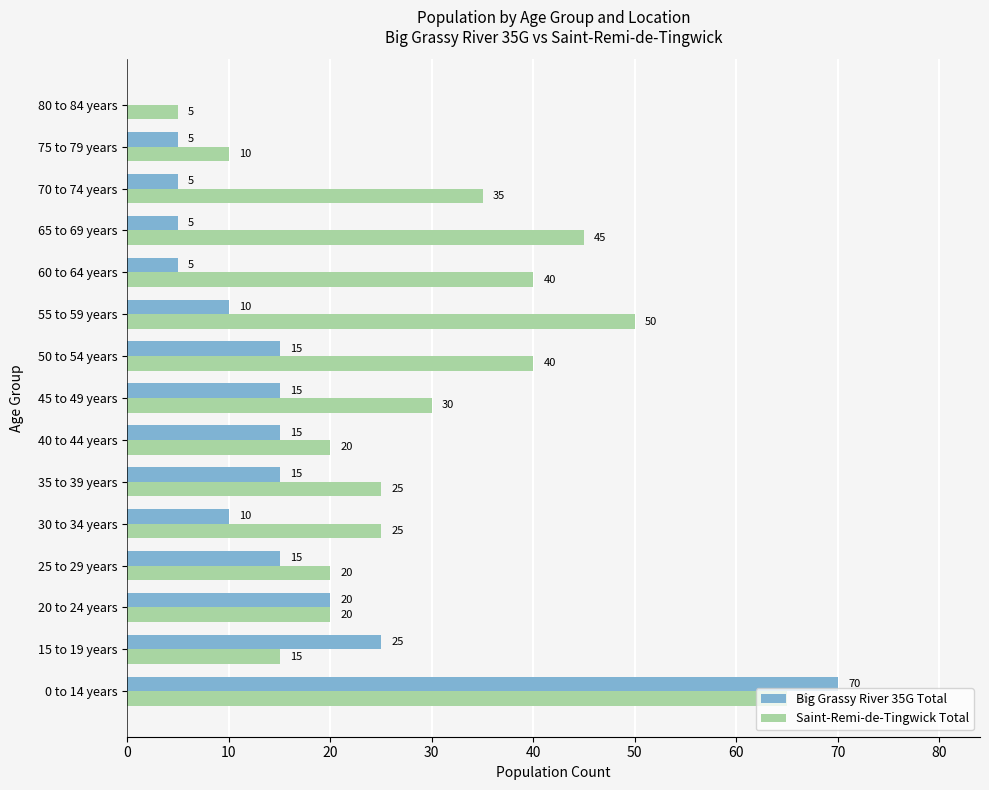

Which series changed the most between 30 to 34 years and 55 to 59 years?

Saint-Remi-de-Tingwick Total